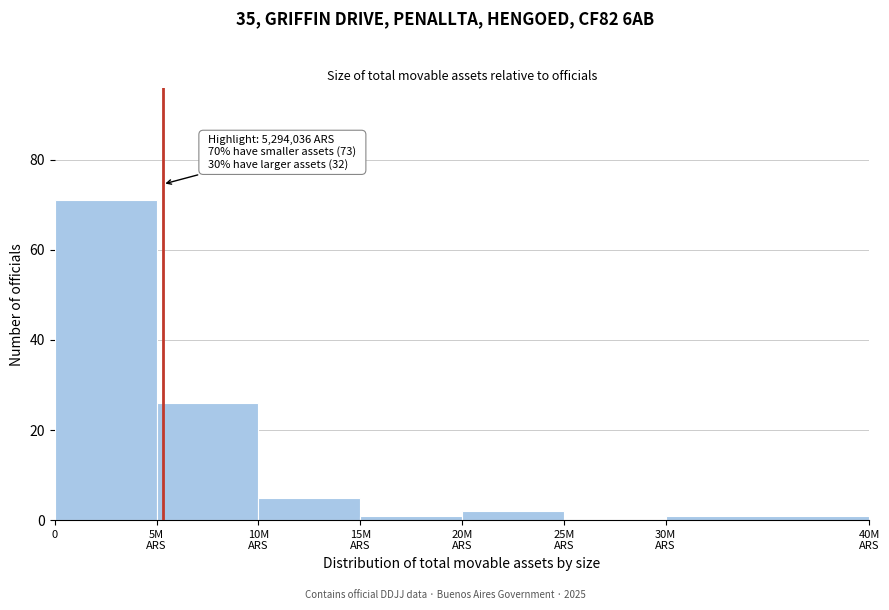

The value at 0 is 45. True or false?

False